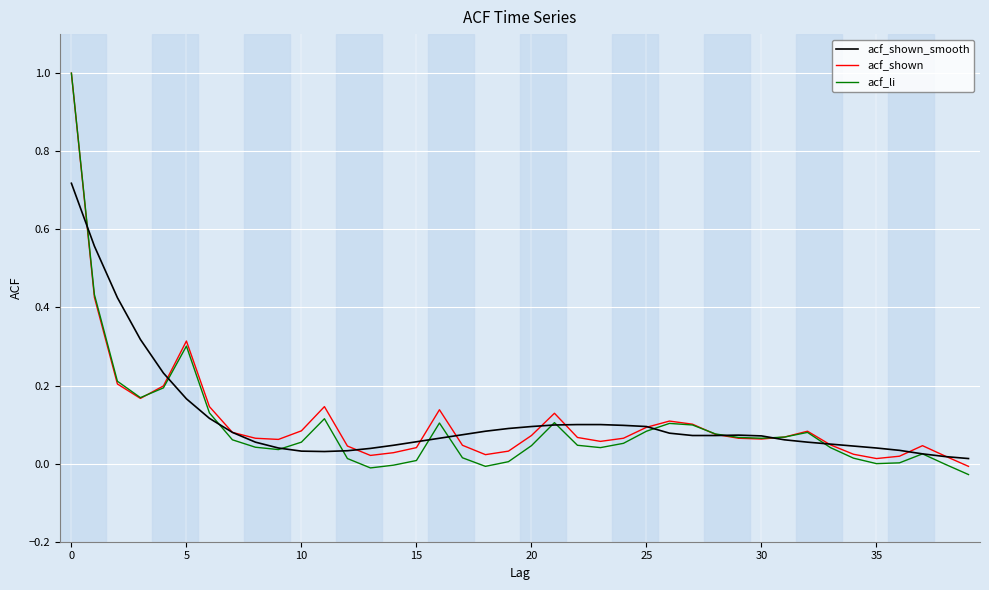

Which series has the widest spread of values?

acf_li